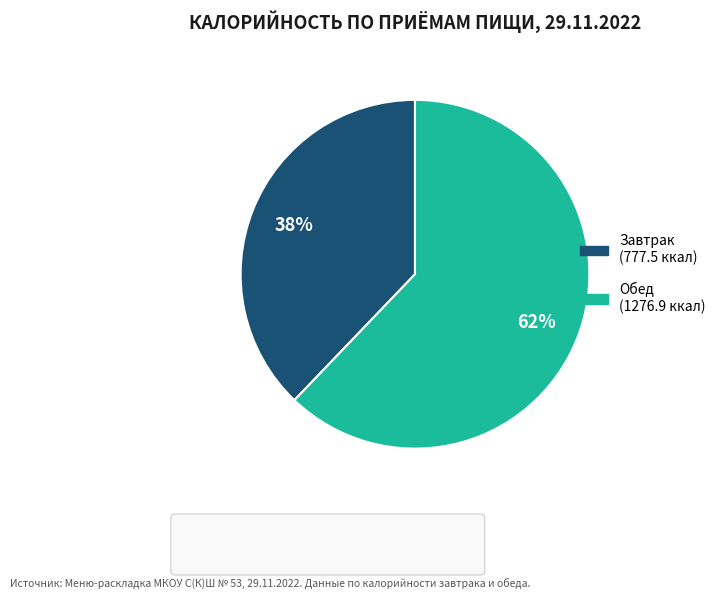

Is it true that Обед is 62% of the pie?

True